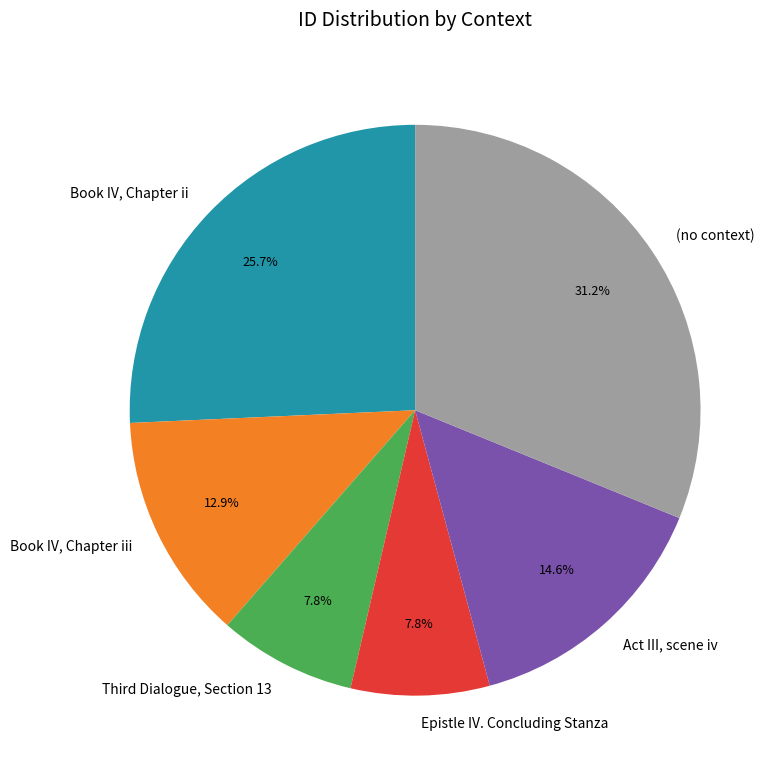

To the nearest percent, what portion does Act III, scene iv represent?

15%